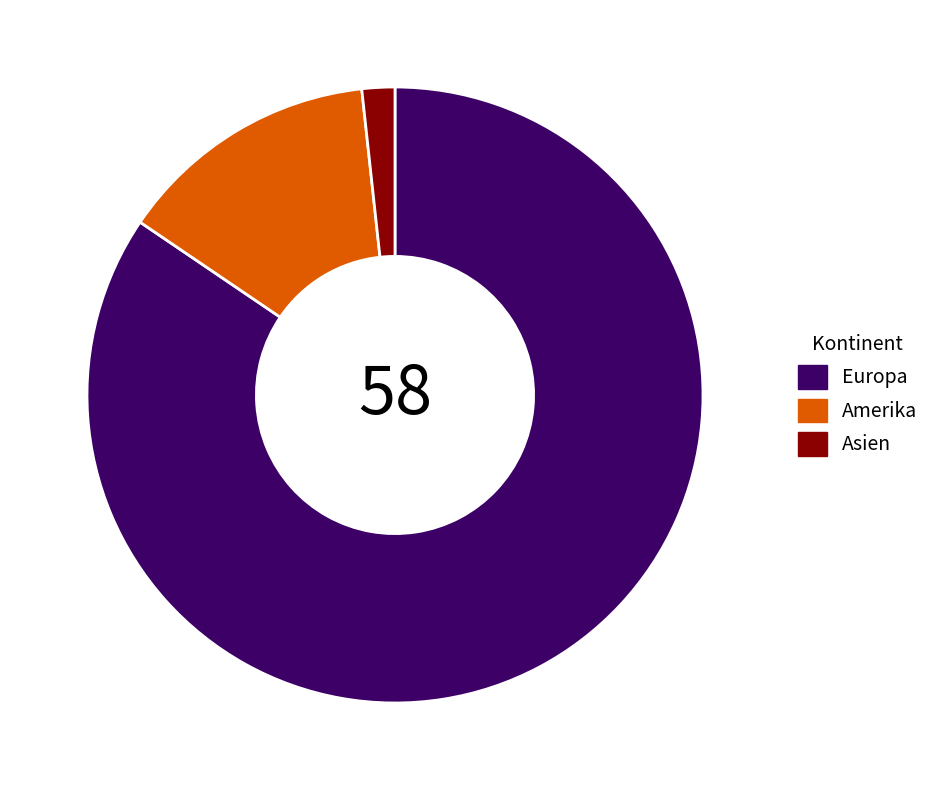

What is the largest slice in the pie chart?

Europa